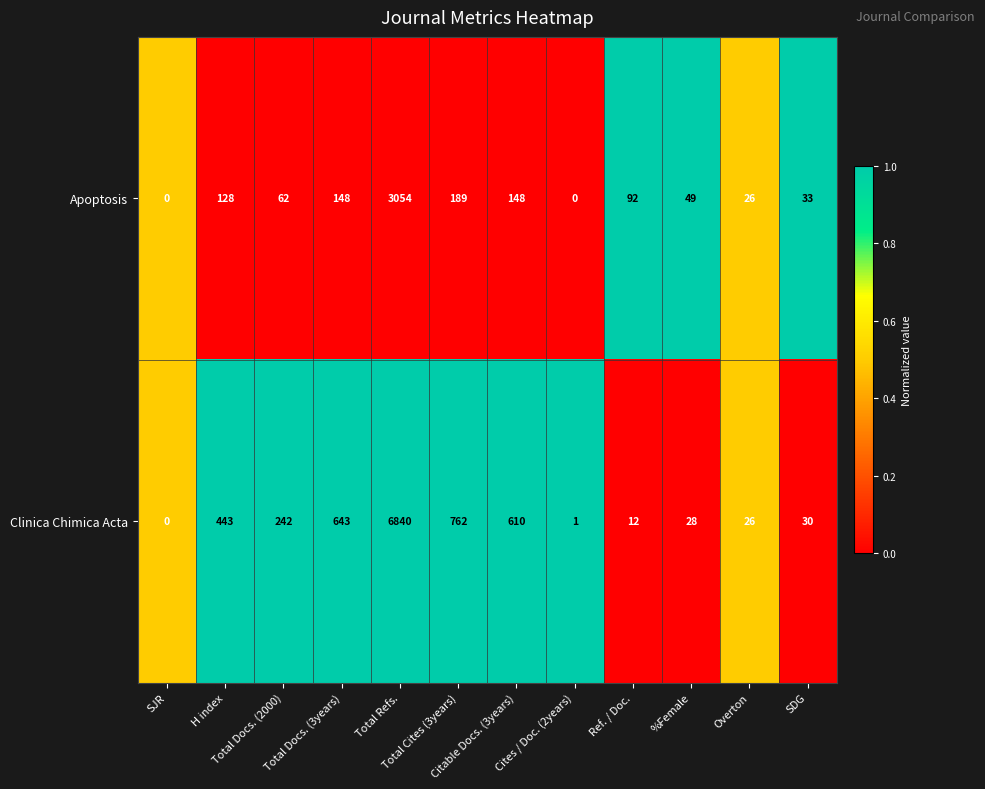

What is the total value across all series at SJR?

0